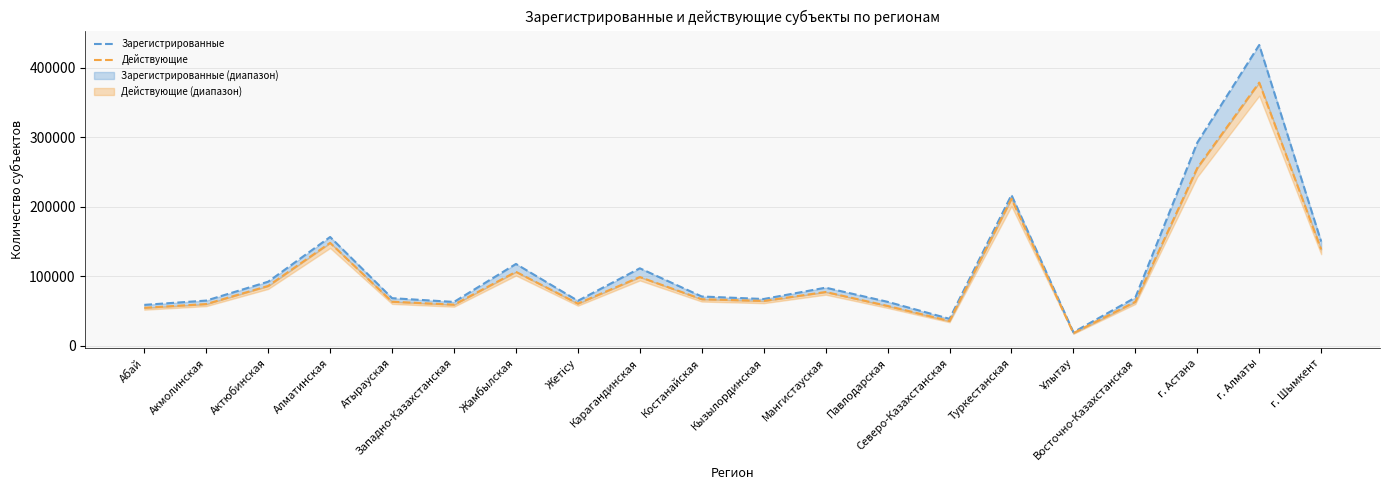

True or false: Действующие has more than 2 points higher than both neighbors.

True